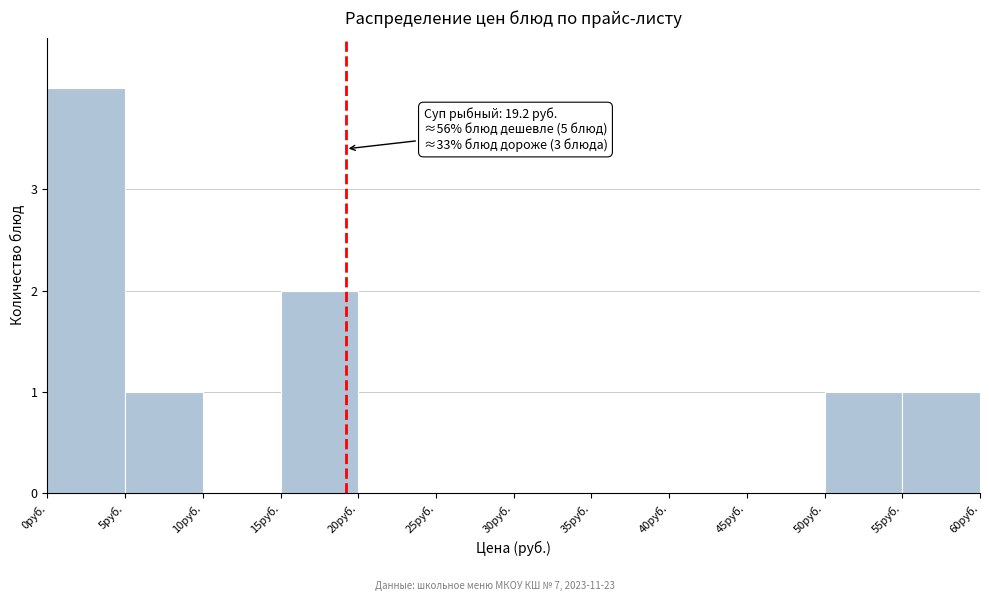

Which range on the x-axis has the tallest bar?

0 to 5